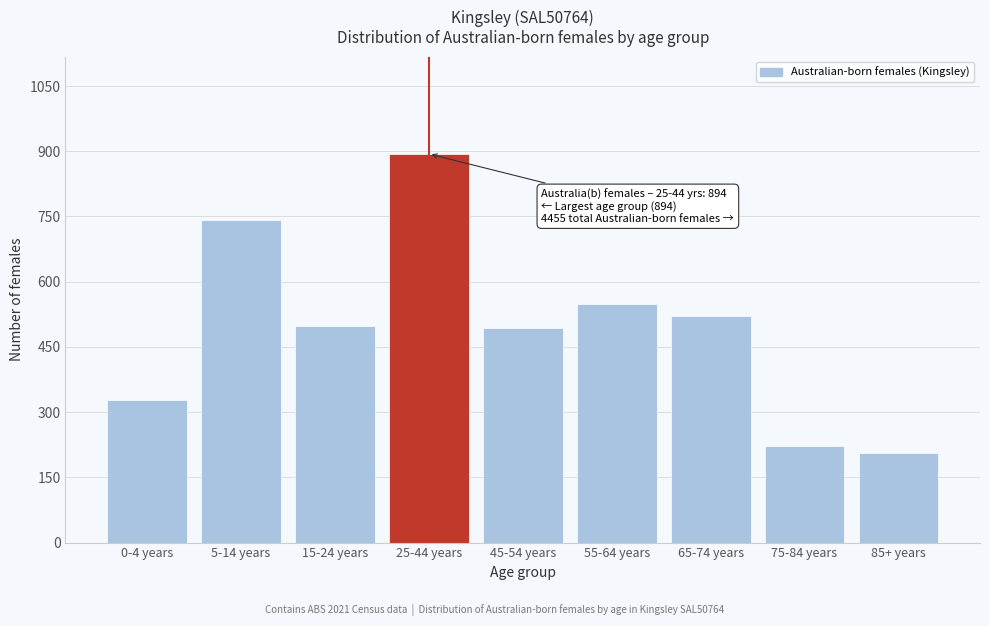

Reading left to right, extract all data points from this chart.

0-4 years=327	5-14 years=742	15-24 years=499	25-44 years=894	45-54 years=493	55-64 years=548	65-74 years=521	75-84 years=221	85+ years=207